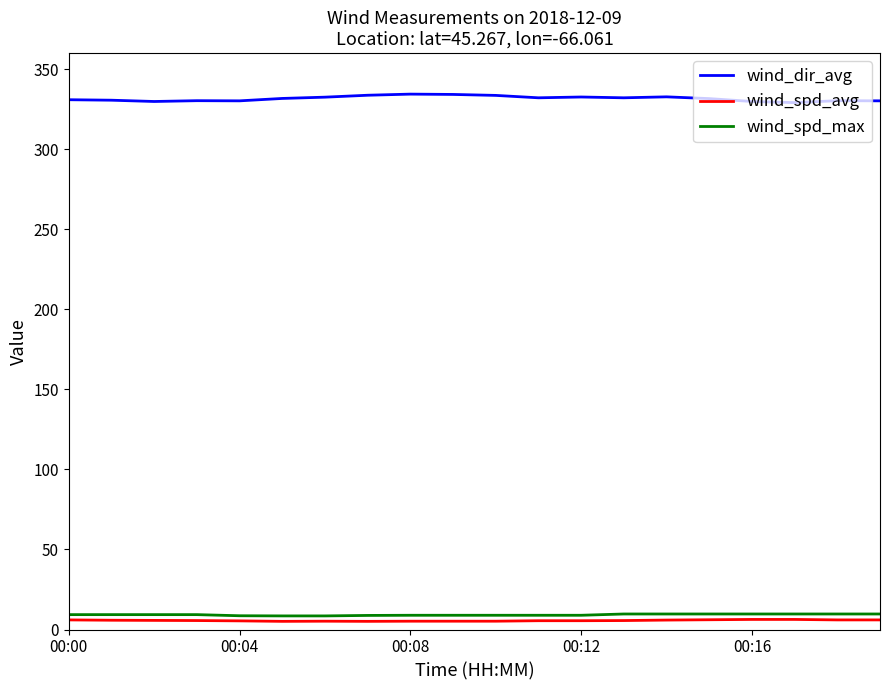

True or false: wind_spd_max and wind_dir_avg cross at least once.

False